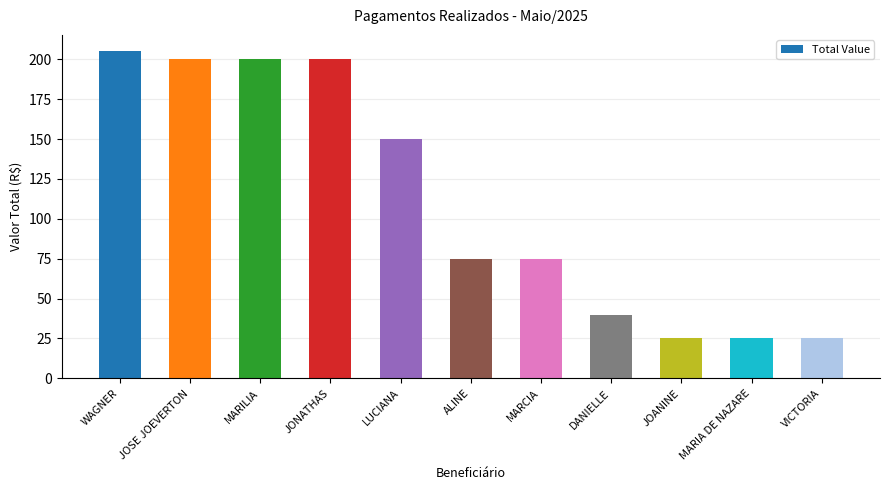

The value at JOANINE is 37. True or false?

False